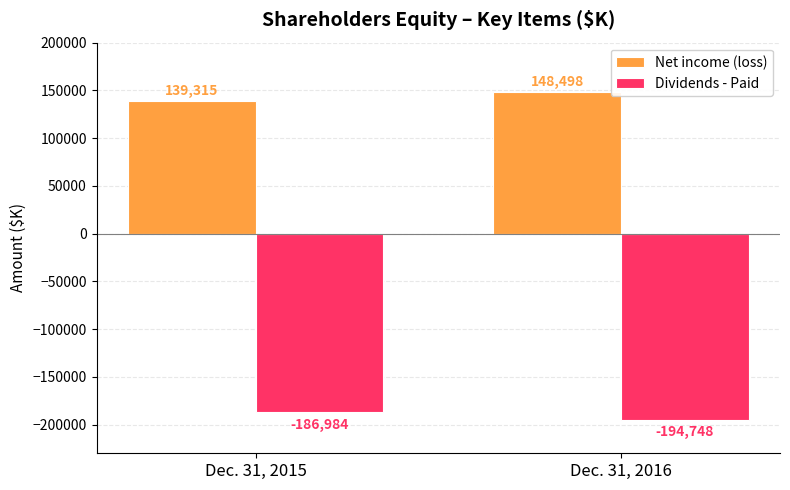

What is the difference between the highest and lowest values at Dec. 31, 2015?

326299